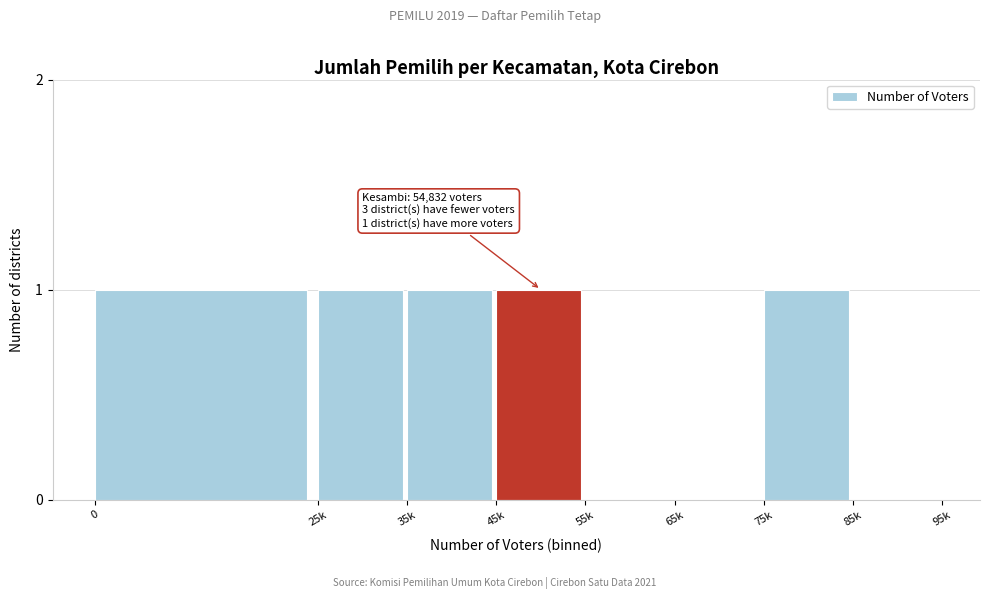

Reading left to right, what are all the values shown in this chart?

0=1	25k=1	35k=1	45k=1	55k=0	65k=0	75k=1	85k=0